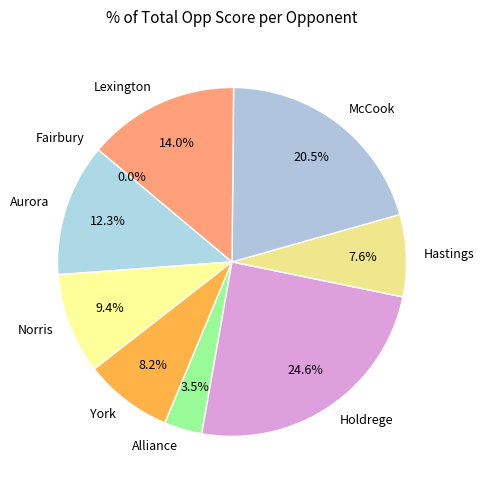

Is it true that Fairbury is 0% of the pie?

True